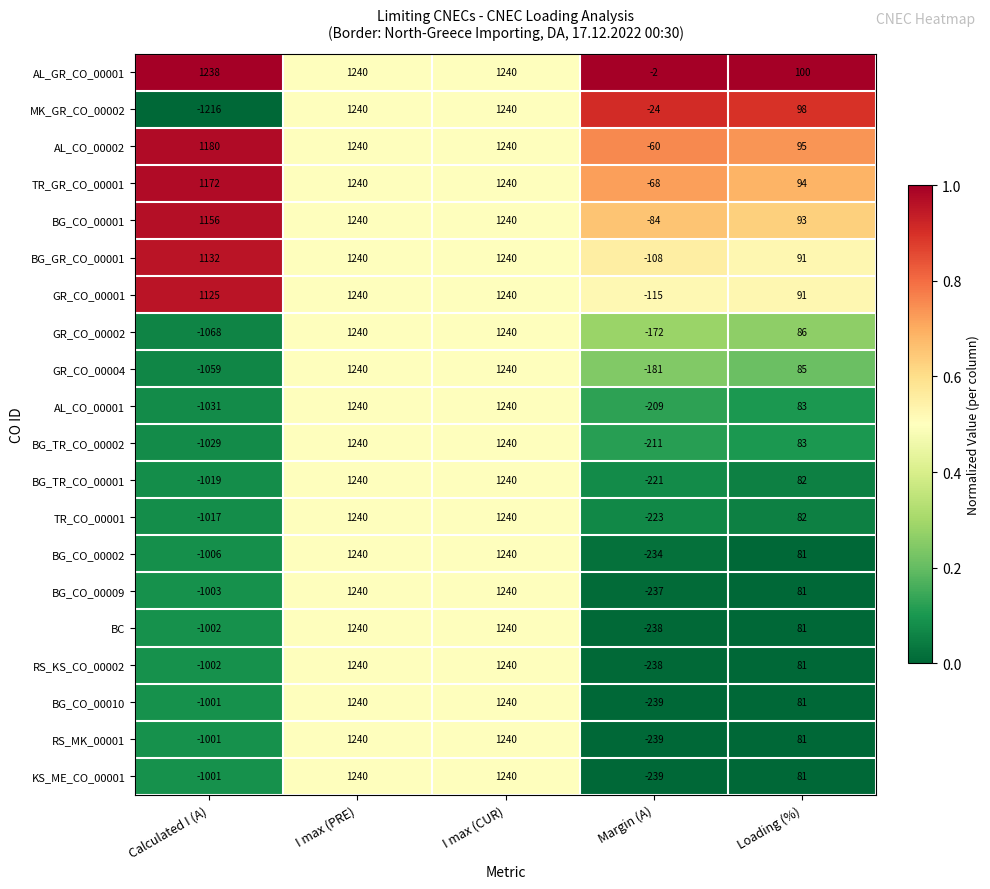

How many data points does each series have?

5